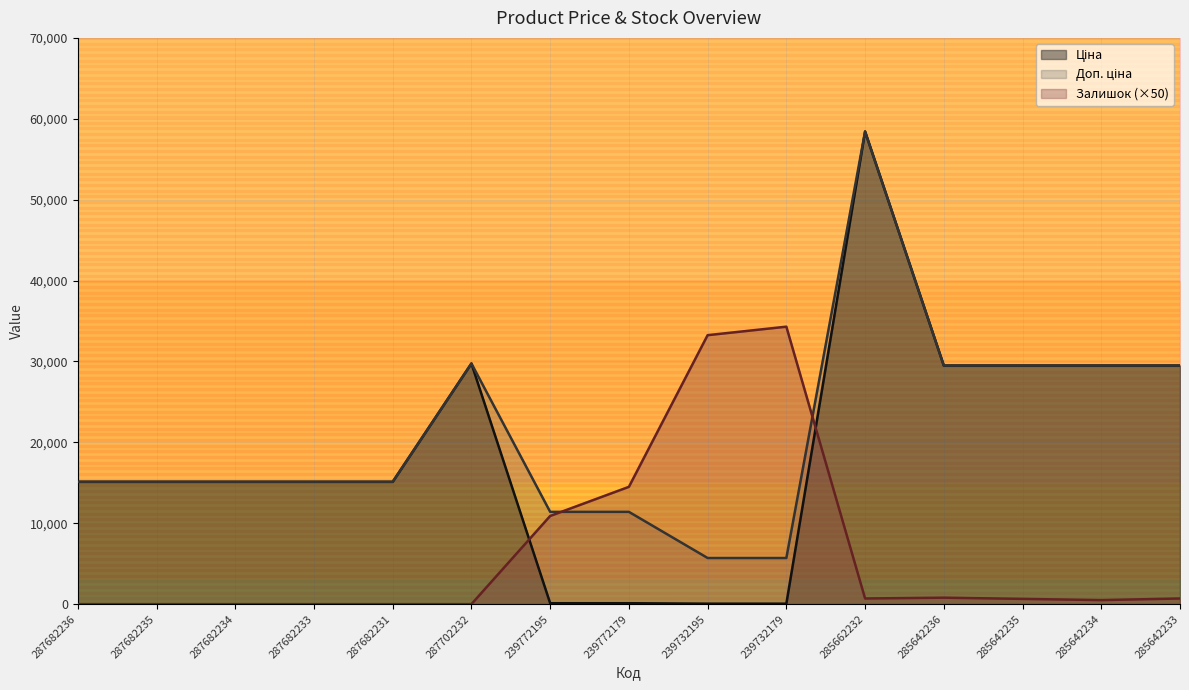

What is the label of the 2nd point from the left?

287682235